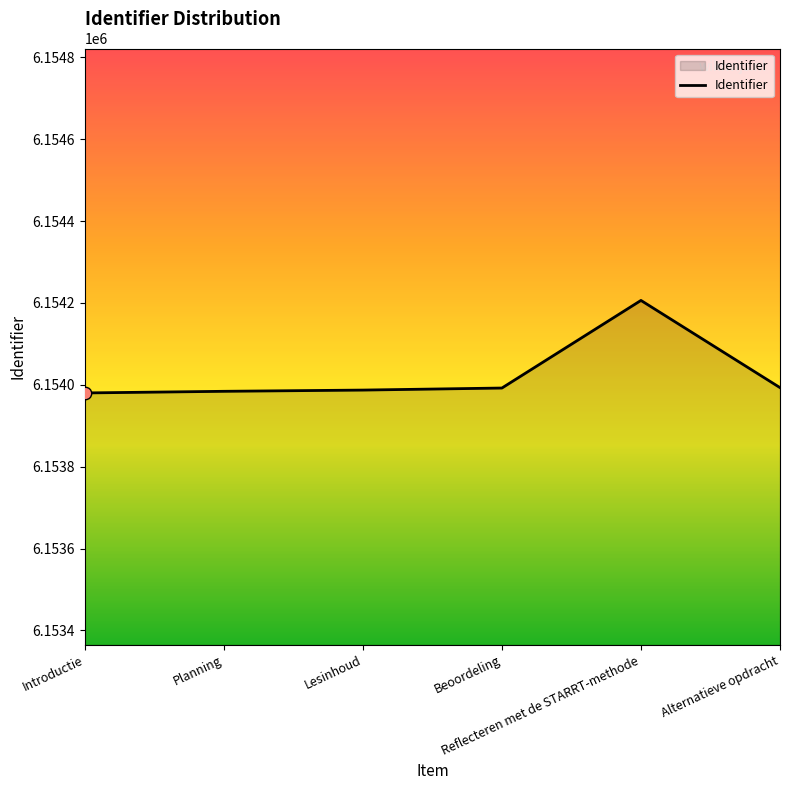

What is the ratio of the value at Alternatieve opdracht to the value at Planning?

1.0